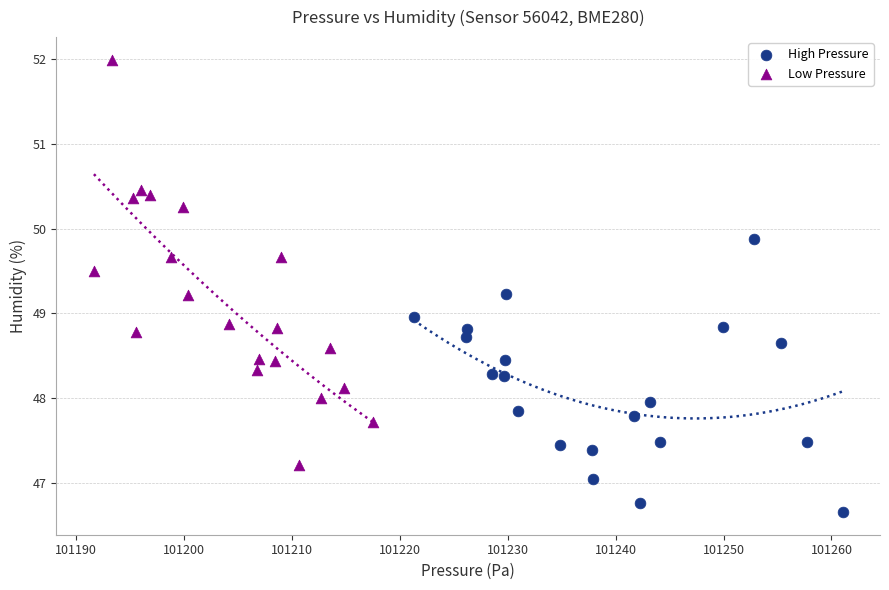

Which series reaches the minimum Y coordinate?

High Pressure